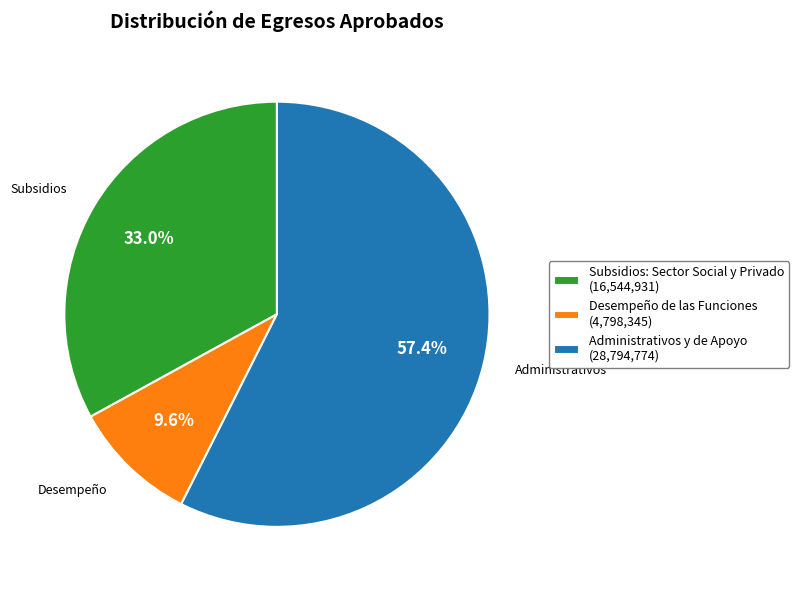

Do Administrativos y de Apoyo and Subsidios: Sector Social y Privado together represent more than half of the pie?

Yes